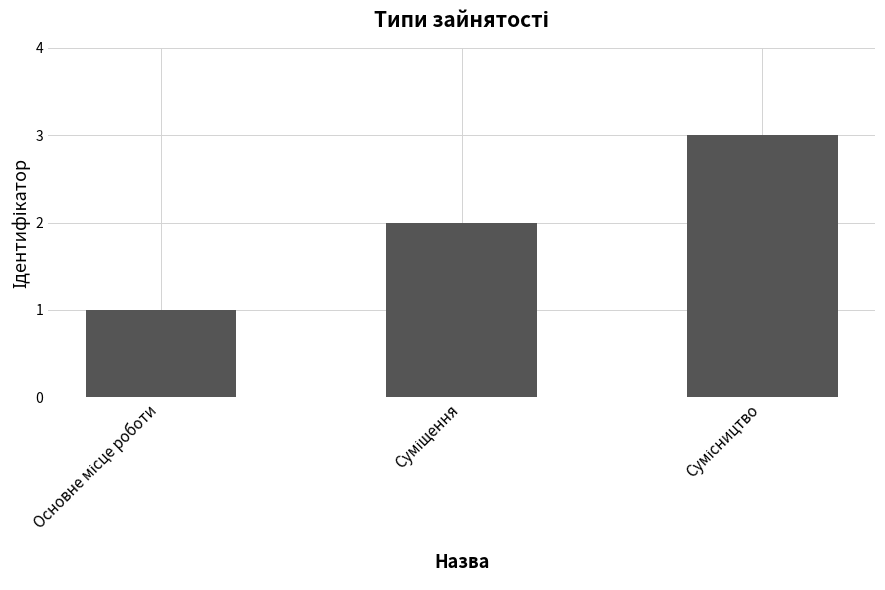

Count the number of data series in this chart.

1